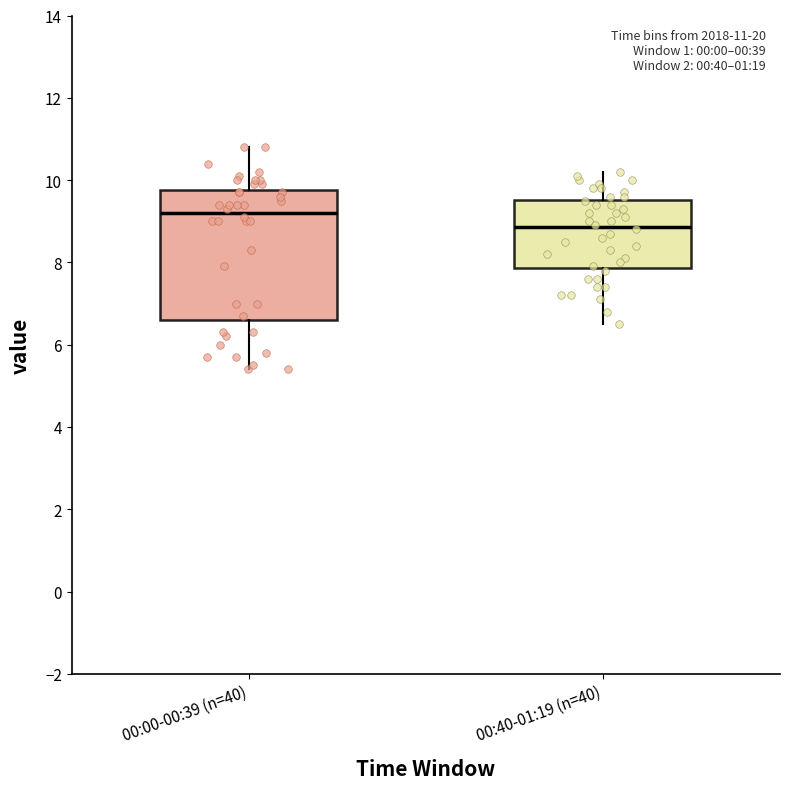

Which box is the tallest, from its lower edge to its upper edge?

00:00-00:39 (n=40)